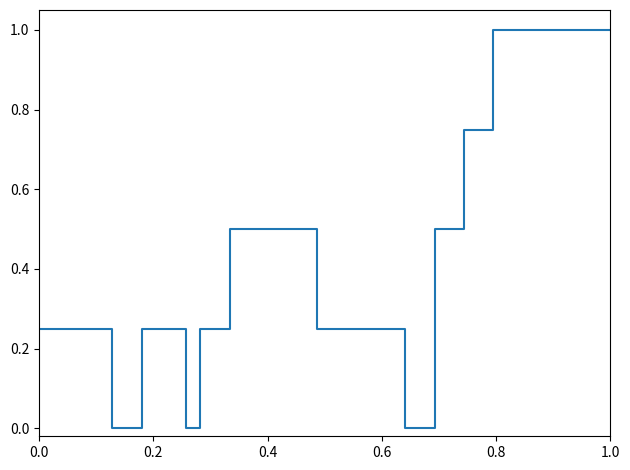

What is the greatest value displayed?

1.0